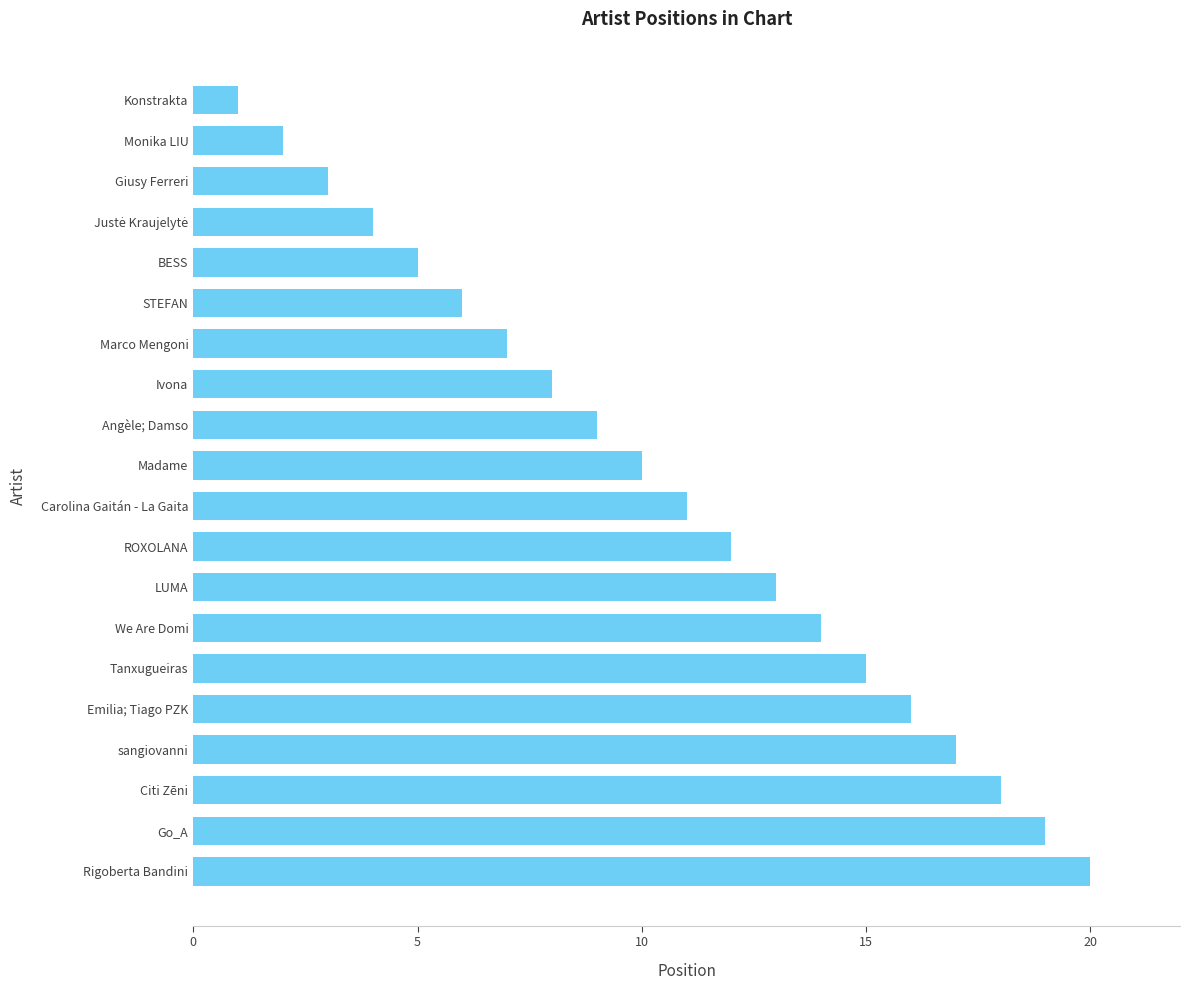

Approximately how many times larger is the value at Angèle; Damso compared to Rigoberta Bandini?

0.5